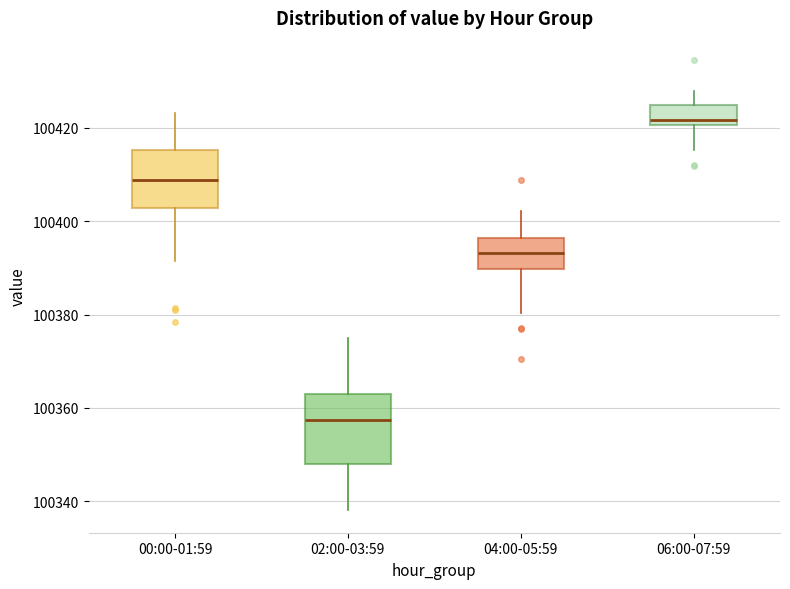

Where does the lower whisker of the box for 04:00-05:59 end on the y-axis? The values are not printed on the chart, so give them approximately, as read against the axis.

100380